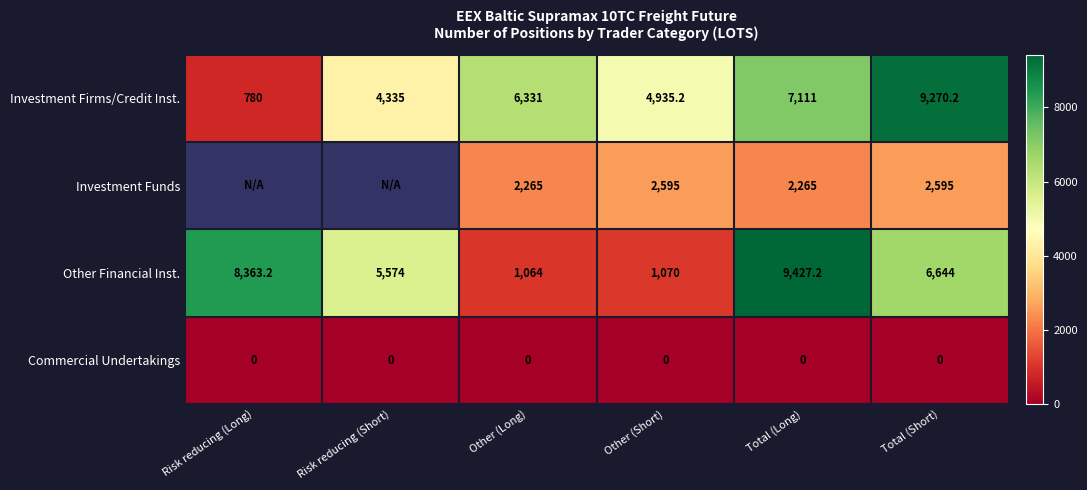

What is the minimum value for Investment Firms/Credit Inst.?

780.0